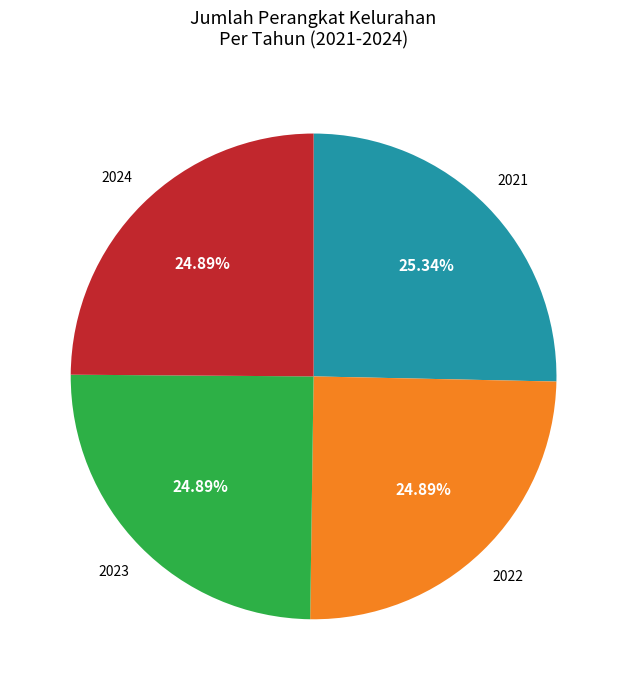

Is there any slice that represents more than half of the pie?

No